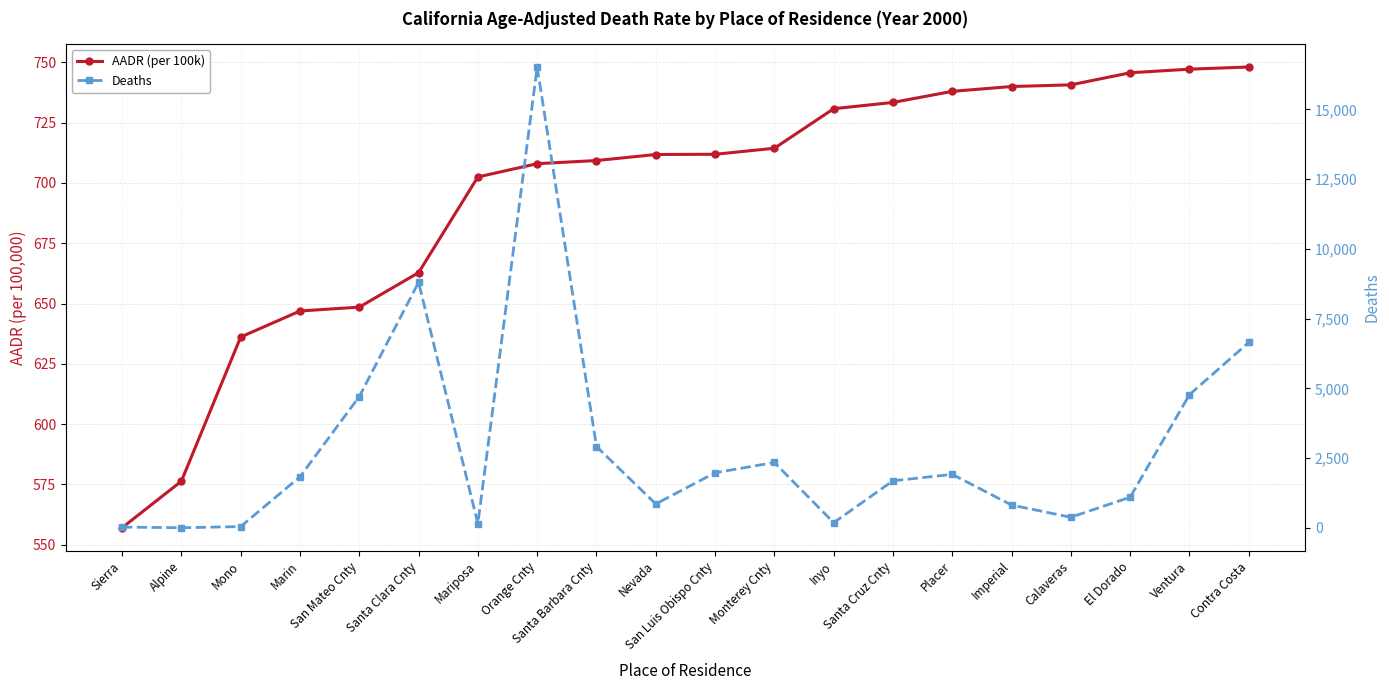

Which series ends up on top after the final intersection of Deaths and AADR (per 100k)?

Deaths